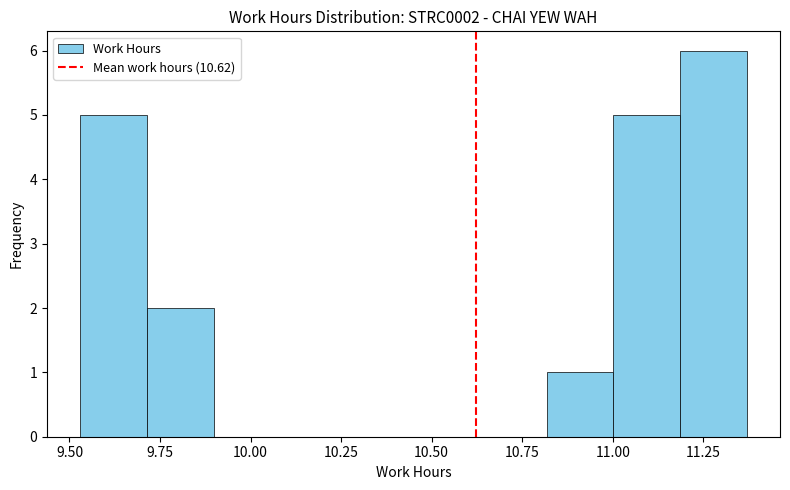

Around what value on the x-axis is the tallest bar? Give the approximate position of its centre, as read against the axis.

11.30